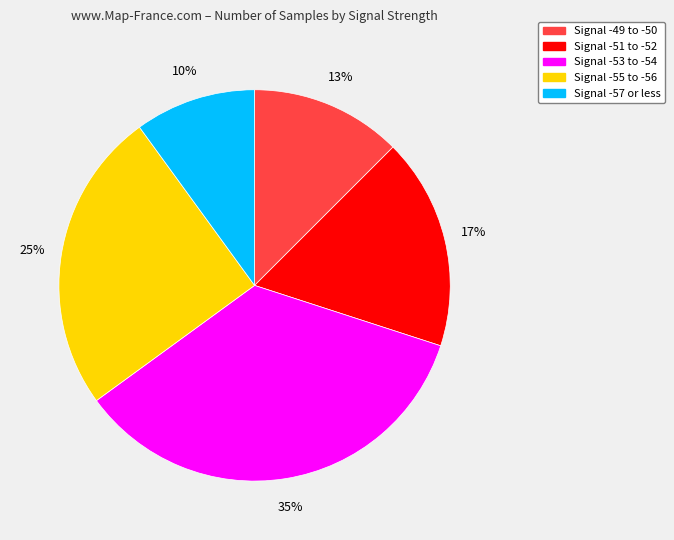

Is it true that Signal -53 to -54 is 21% of the pie?

False